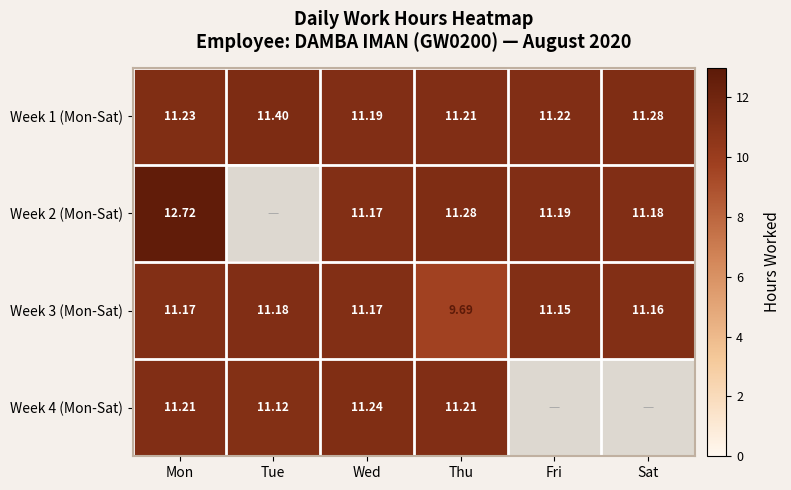

Is the value of Week 2 (Mon-Sat) at Wed greater than the value of Week 4 (Mon-Sat) at Thu?

No